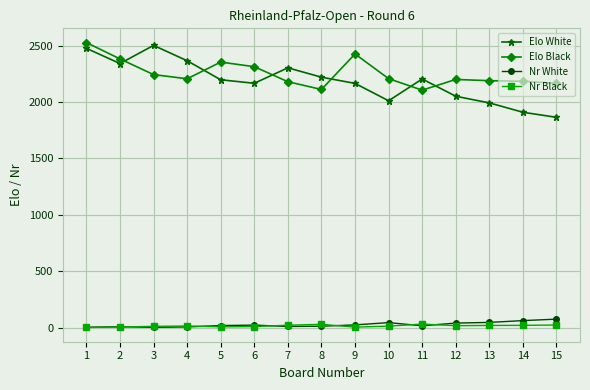

Where does the Elo White series first go above 2198?

1